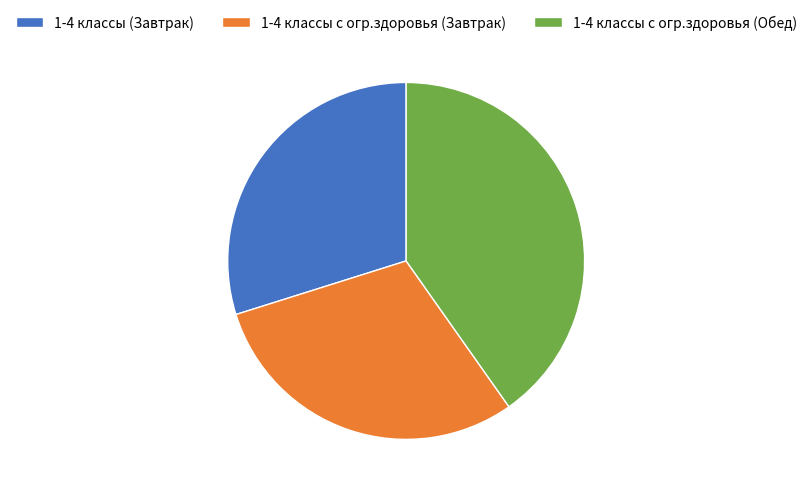

How many slices are in this pie chart?

3